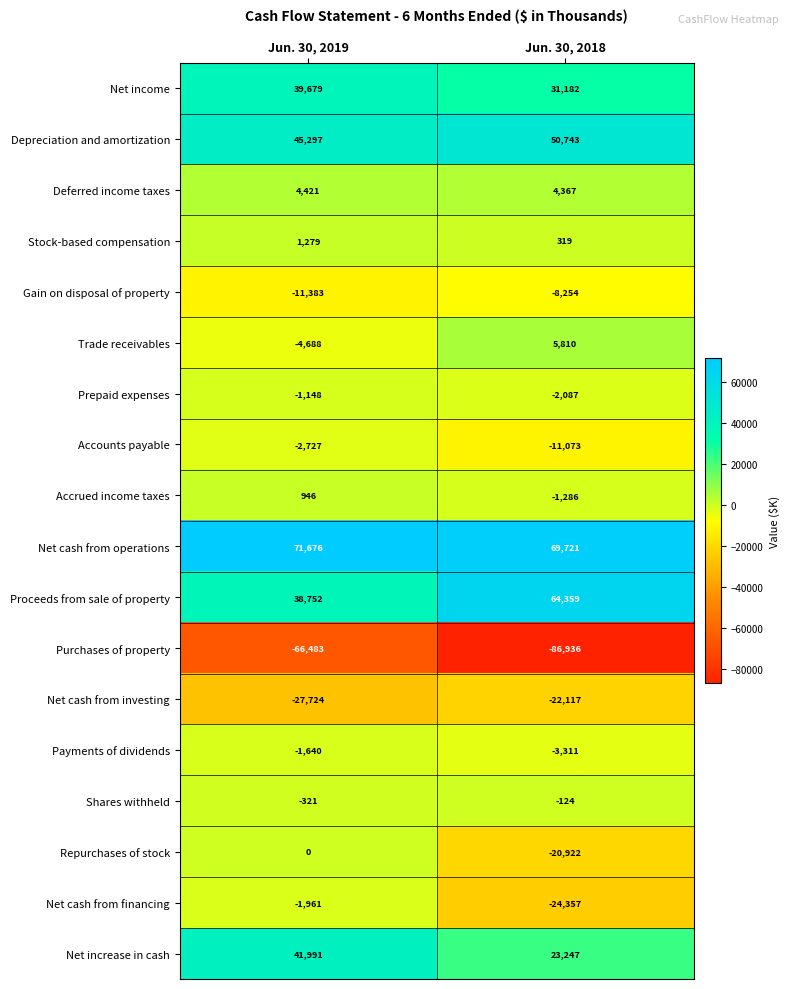

Is it true that Shares withheld equals -29 at Jun. 30, 2018?

False